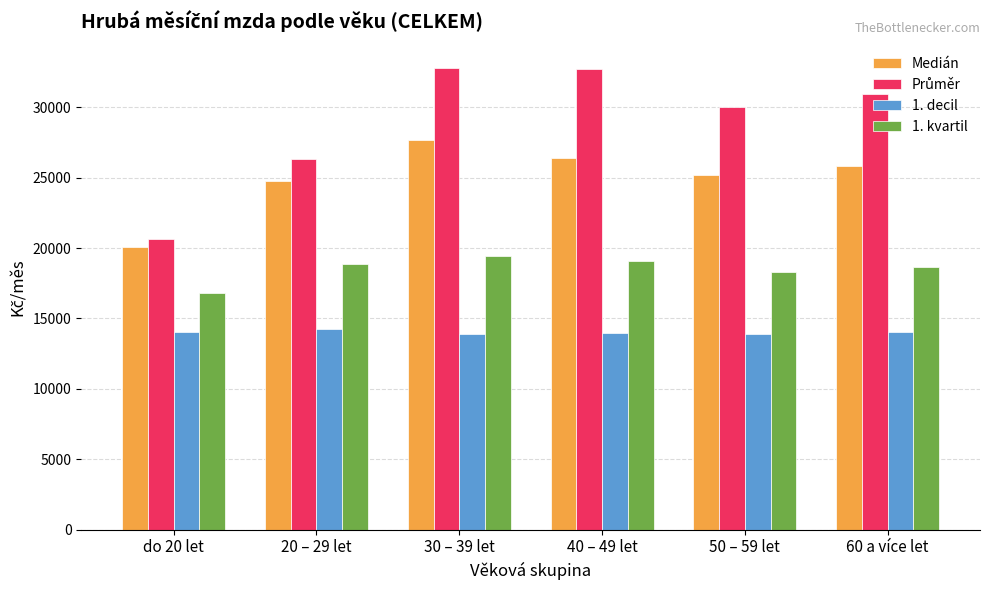

What is the spread (max minus min) of values at 60 a více let?

16876.1